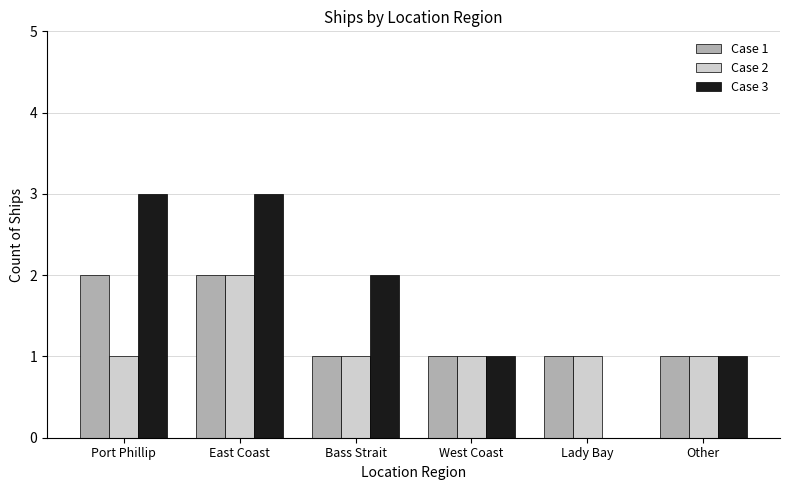

At which category is the sum across all series the highest?

East Coast